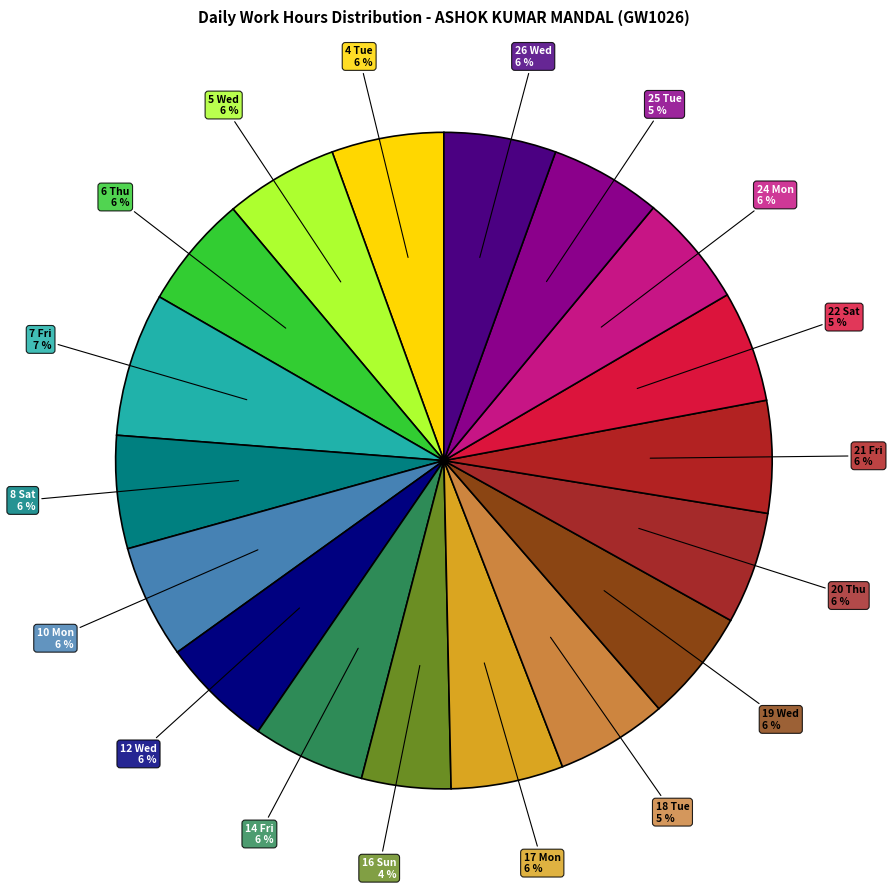

Is there any slice that represents more than half of the pie?

No